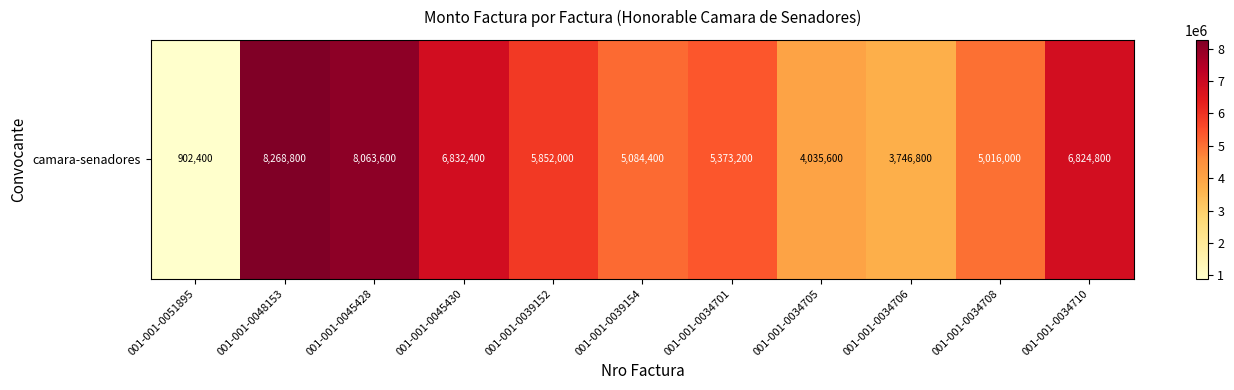

Count the number of categories in the chart.

11